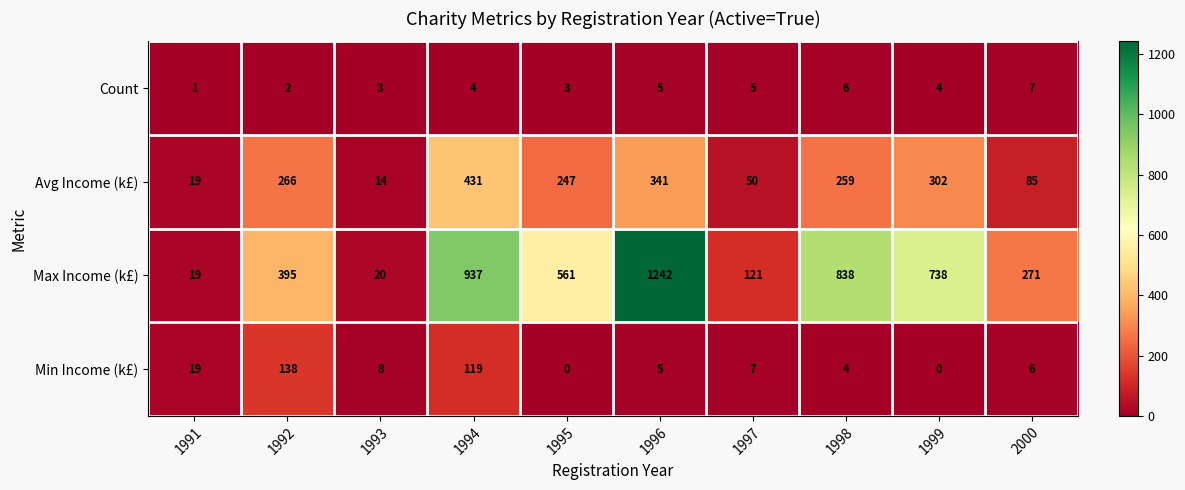

Which series changed the most between 1997 and 1998?

Max Income (k£)